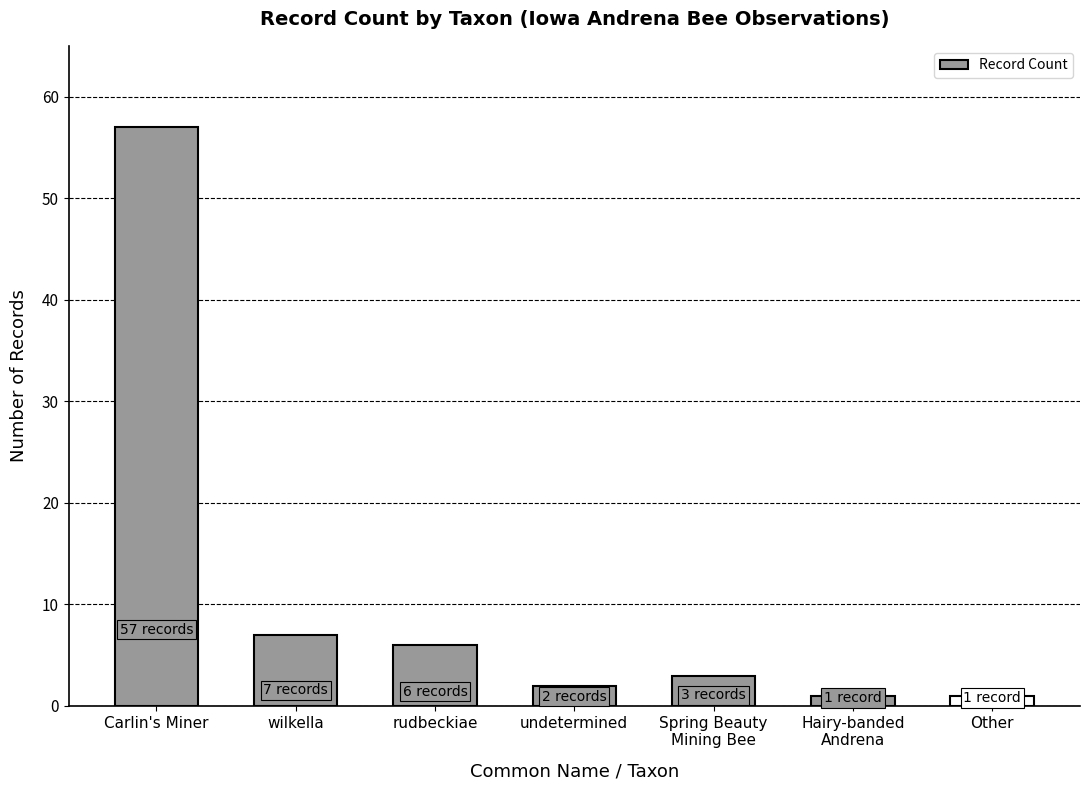

Count the number of categories in the chart.

7